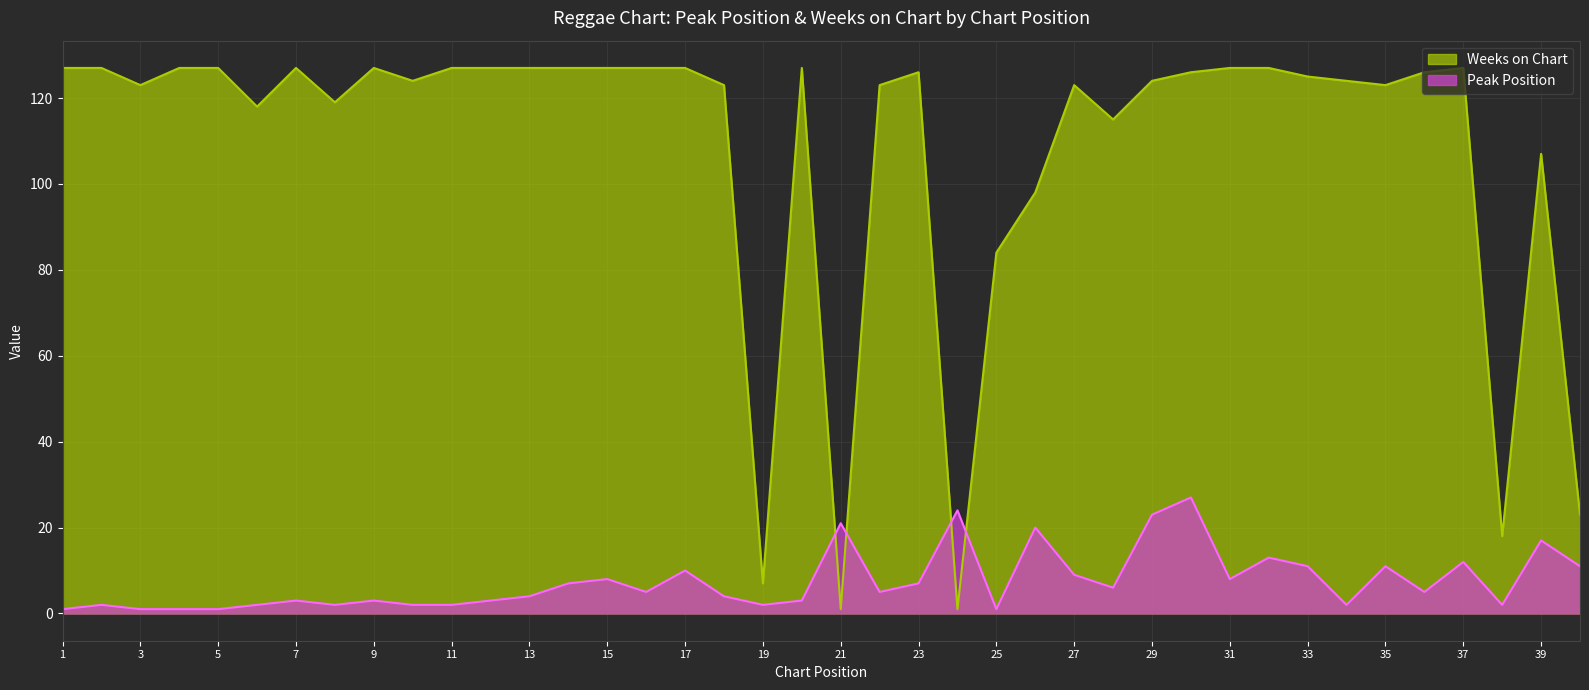

Rank the series by their average value, from lowest to highest.

Peak Position, Weeks on Chart